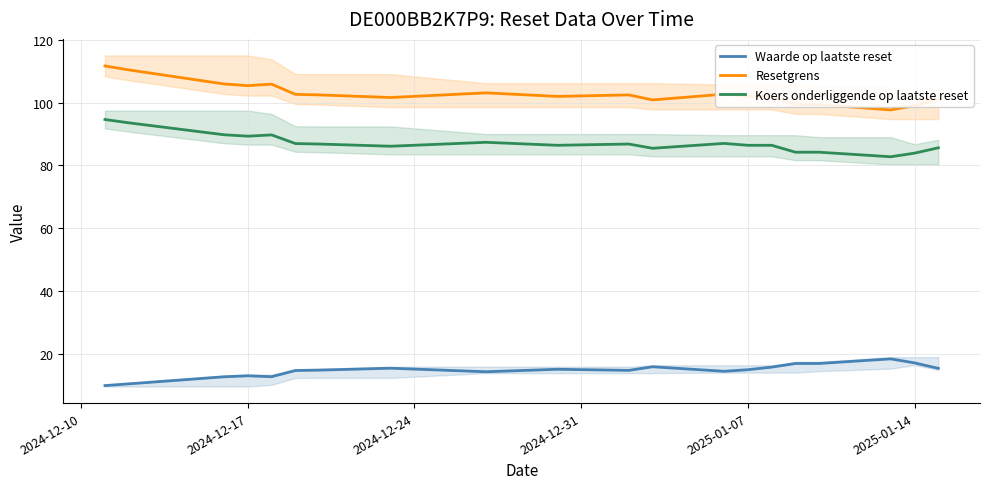

True or false: Resetgrens and Koers onderliggende op laatste reset cross at least once.

False